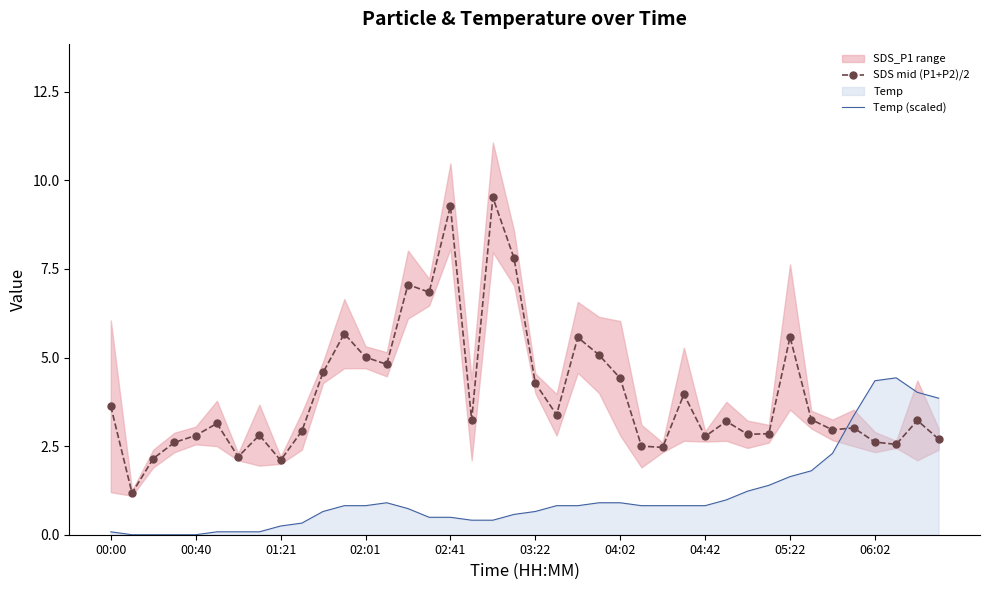

True or false: SDS mid (P1+P2)/2 has a value of 3.2 at 17.

True